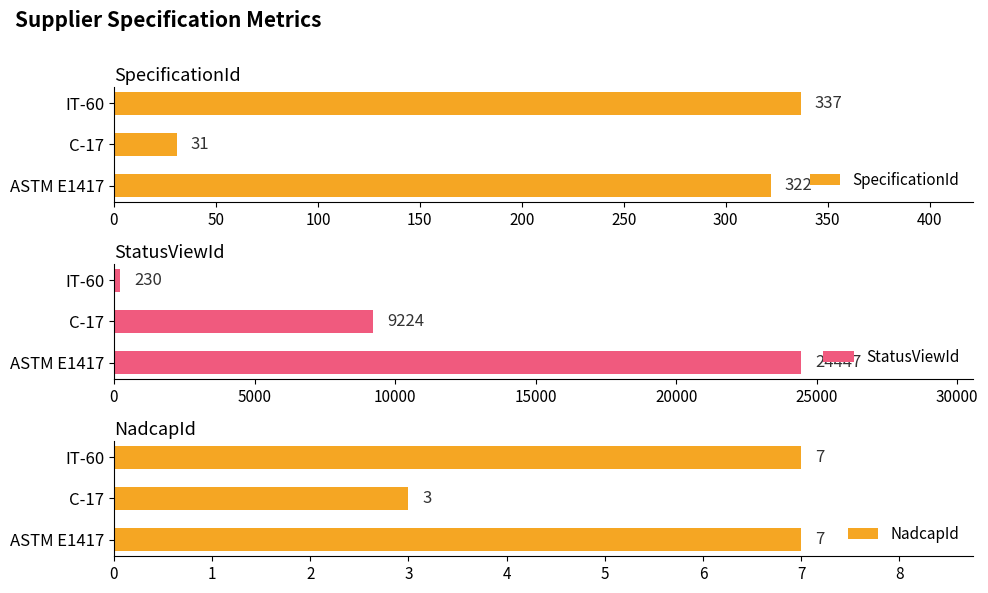

True or false: NadcapId has a value of 3 at C-17.

True